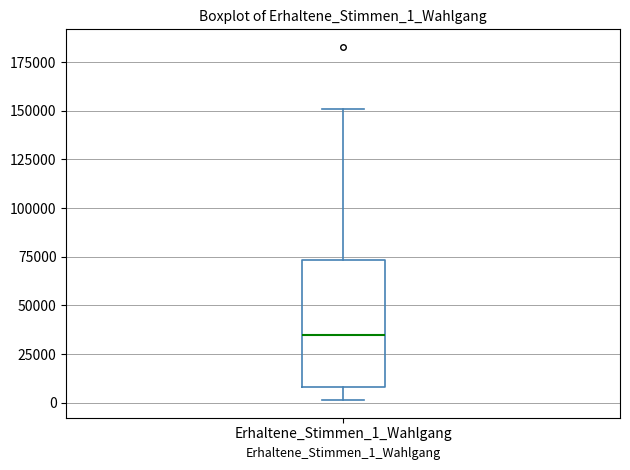

Transcribe this box plot: give where the median line is, the range the box spans, and where the two whiskers end, as read against the y-axis. The values are not printed on the chart, so give them approximately, as read against the axis.

median 35000, box 10000 to 75000, whiskers 0 to 150000